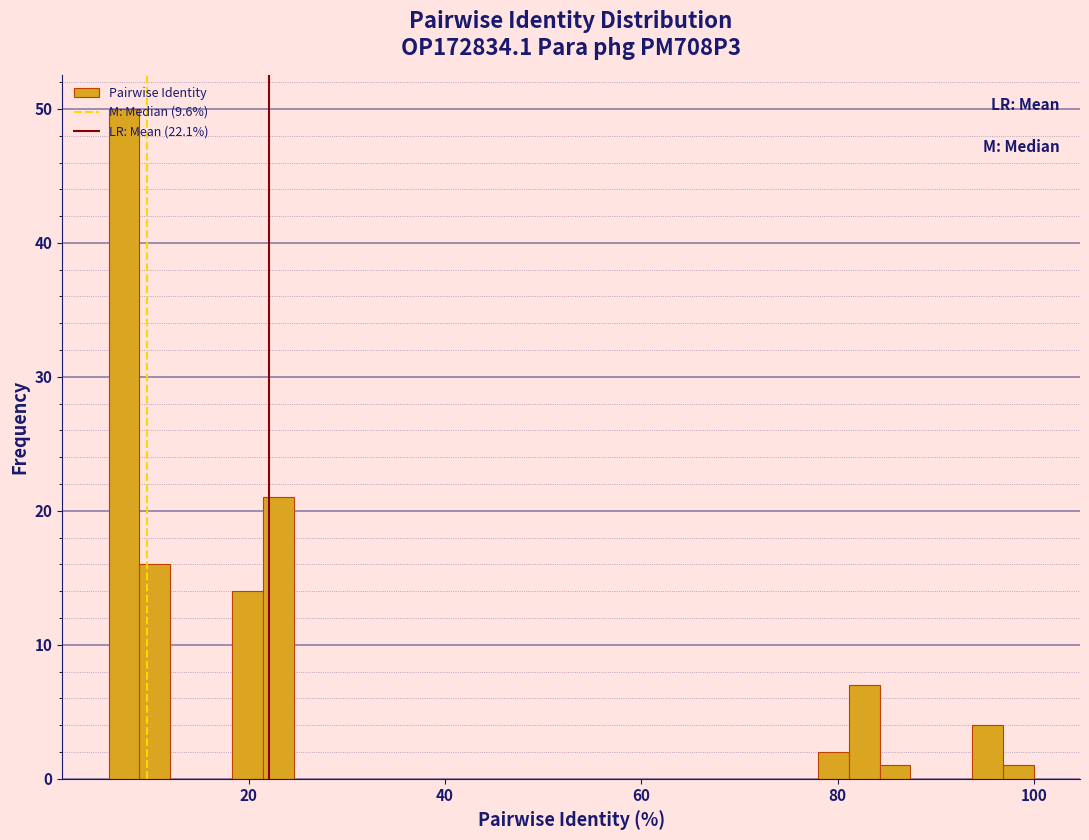

Around what value on the x-axis is the tallest bar? Give the approximate position of its centre, as read against the axis.

8